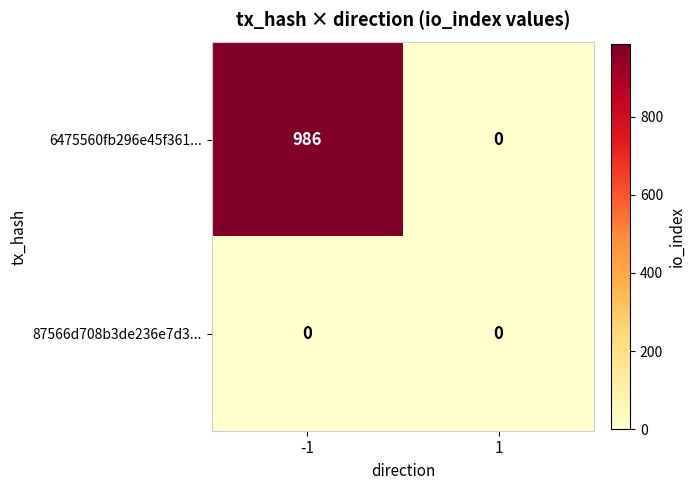

Which category has the highest value across all series?

-1